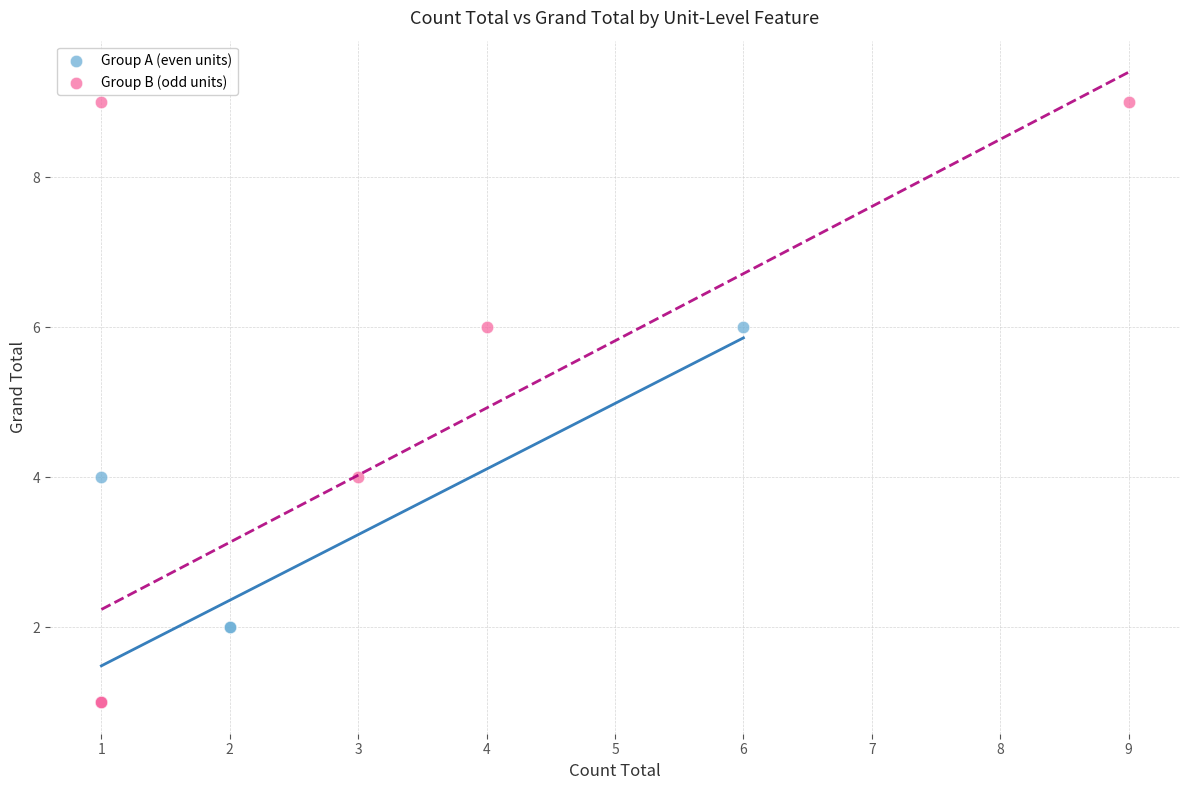

Which series has the widest spread of Y values?

Group B (odd units)